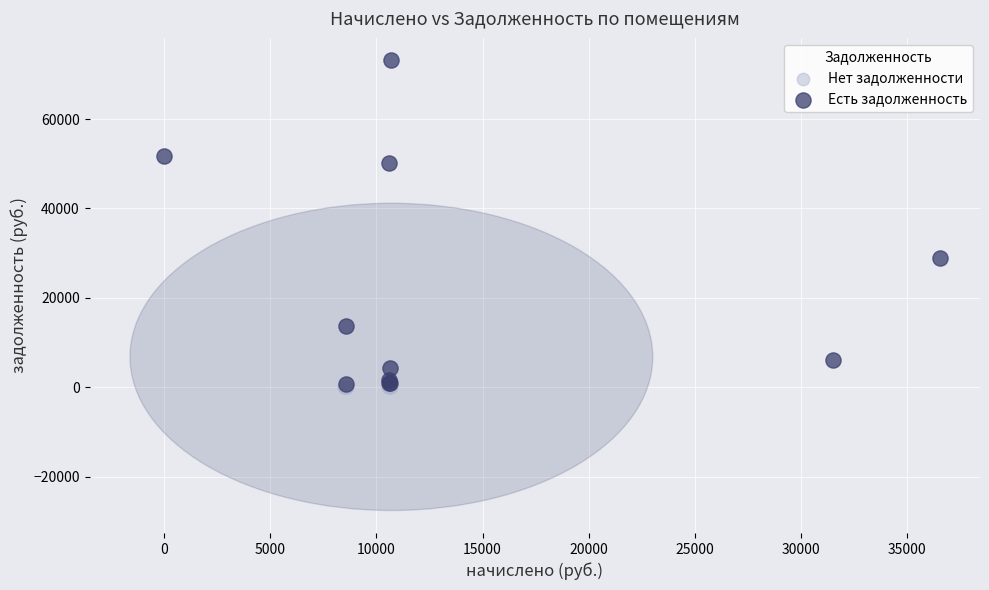

What are all the series names shown in the legend?

Нет задолженности, Есть задолженность